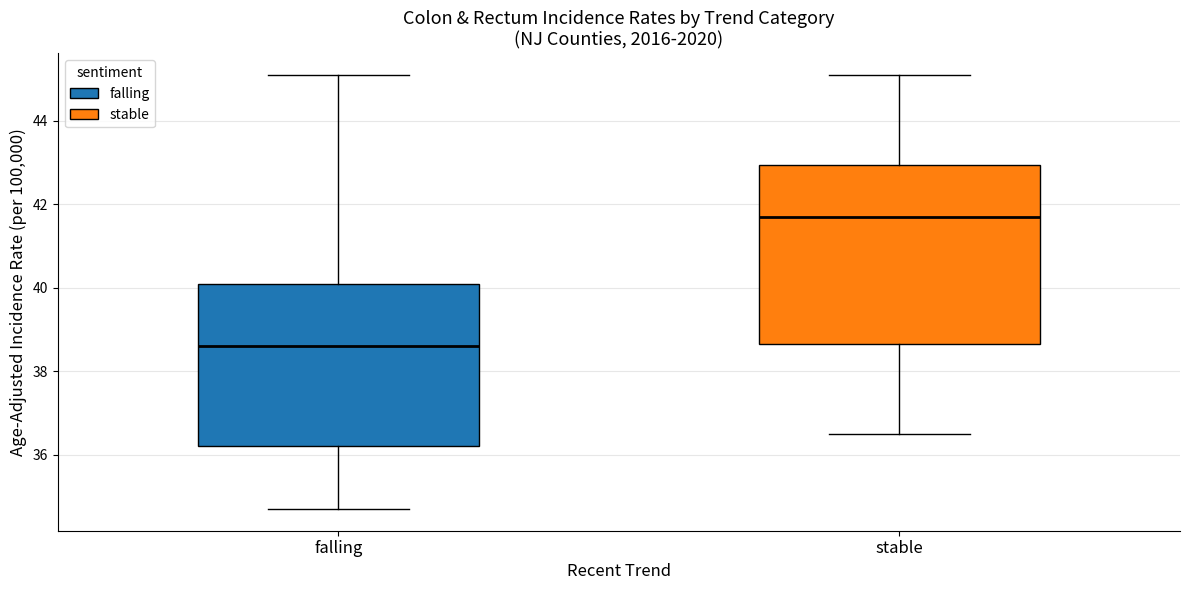

Where does the lower whisker of the box for stable end on the y-axis? The values are not printed on the chart, so give them approximately, as read against the axis.

36.6